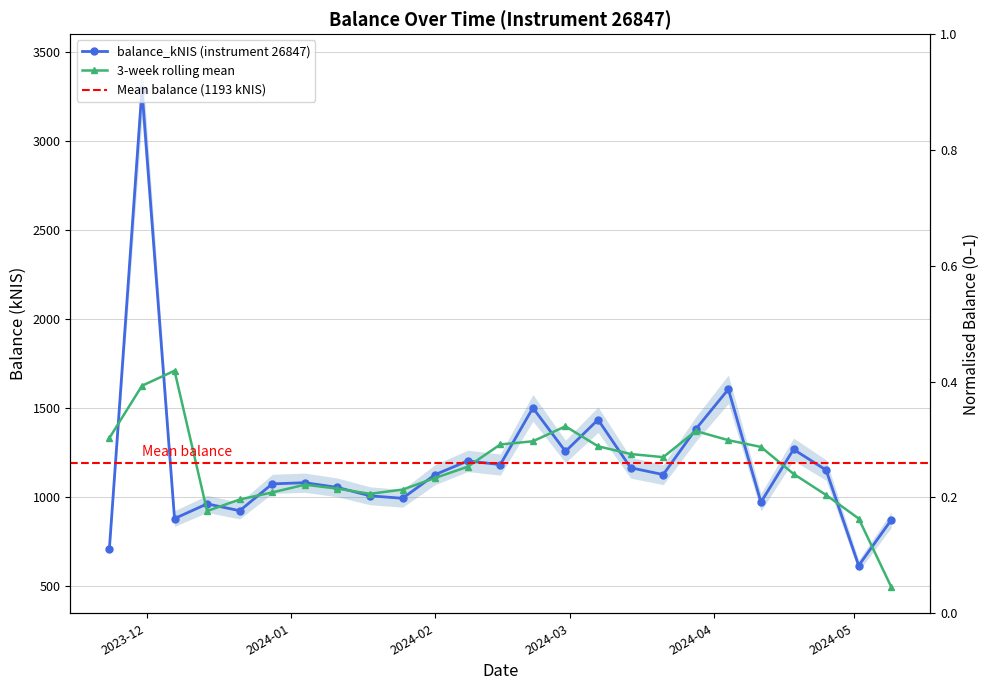

Rank the categories by value from highest to lowest.

2023-11-30, 2024-04-04, 2024-02-22, 2024-03-07, 2024-03-28, 2024-04-18, 2024-02-29, 2024-02-08, 2024-02-15, 2024-03-14, 2024-04-25, 2024-03-21, 2024-02-01, 2024-01-04, 2023-12-28, 2024-01-11, 2024-01-18, 2024-01-25, 2024-04-11, 2023-12-14, 2023-12-21, 2023-12-07, 2024-05-09, 2023-11-23, 2024-05-02